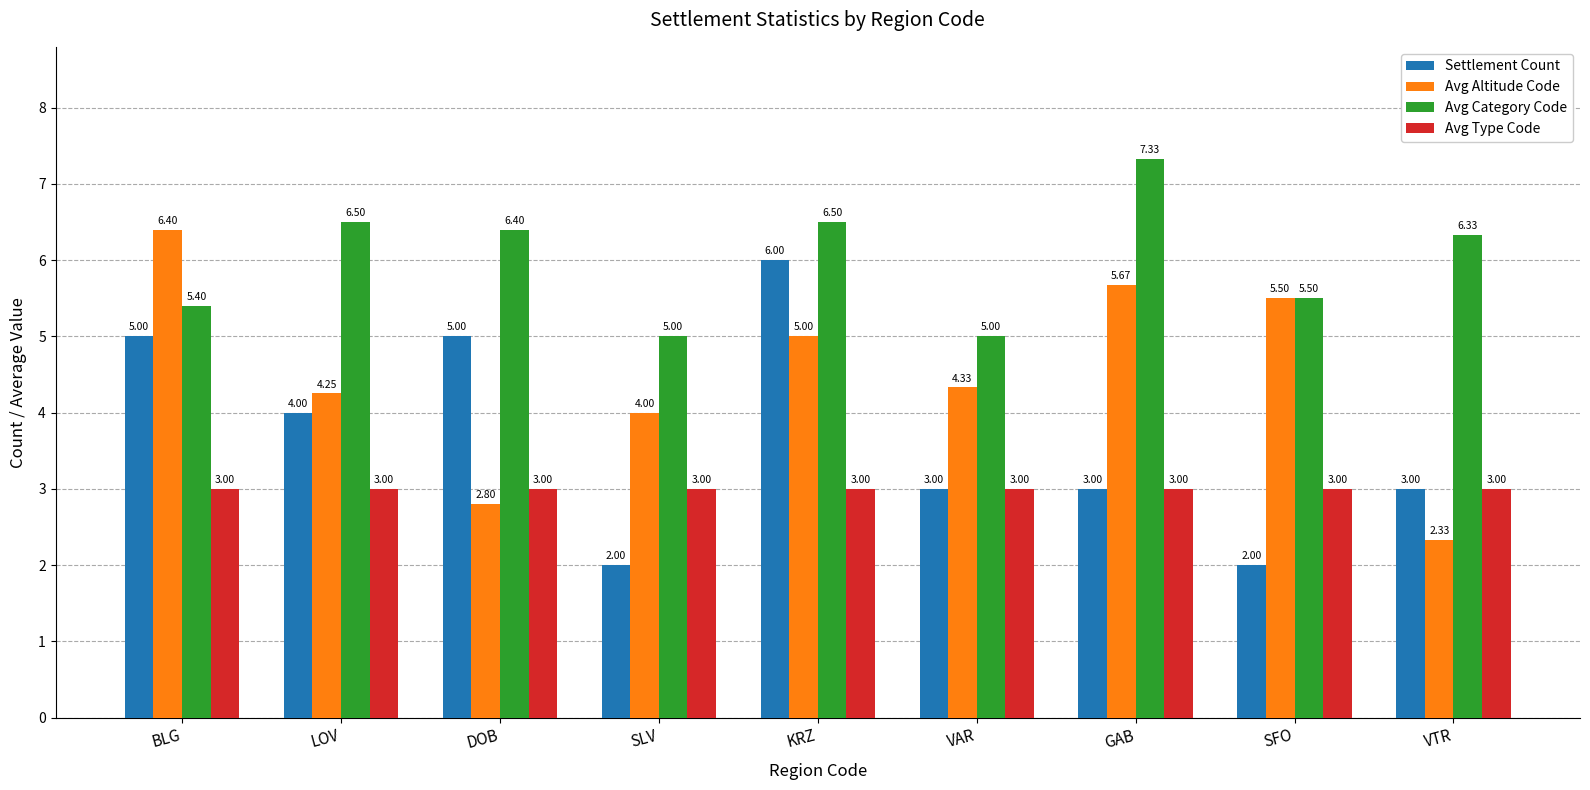

Which series has the largest total across all categories?

Avg Category Code